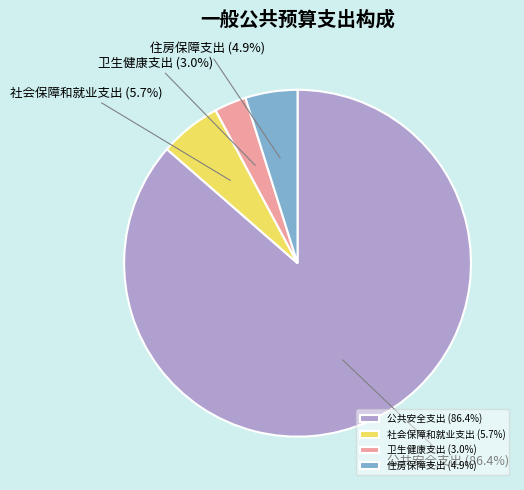

Combined, do 公共安全支出 and 住房保障支出 account for over 50%?

Yes